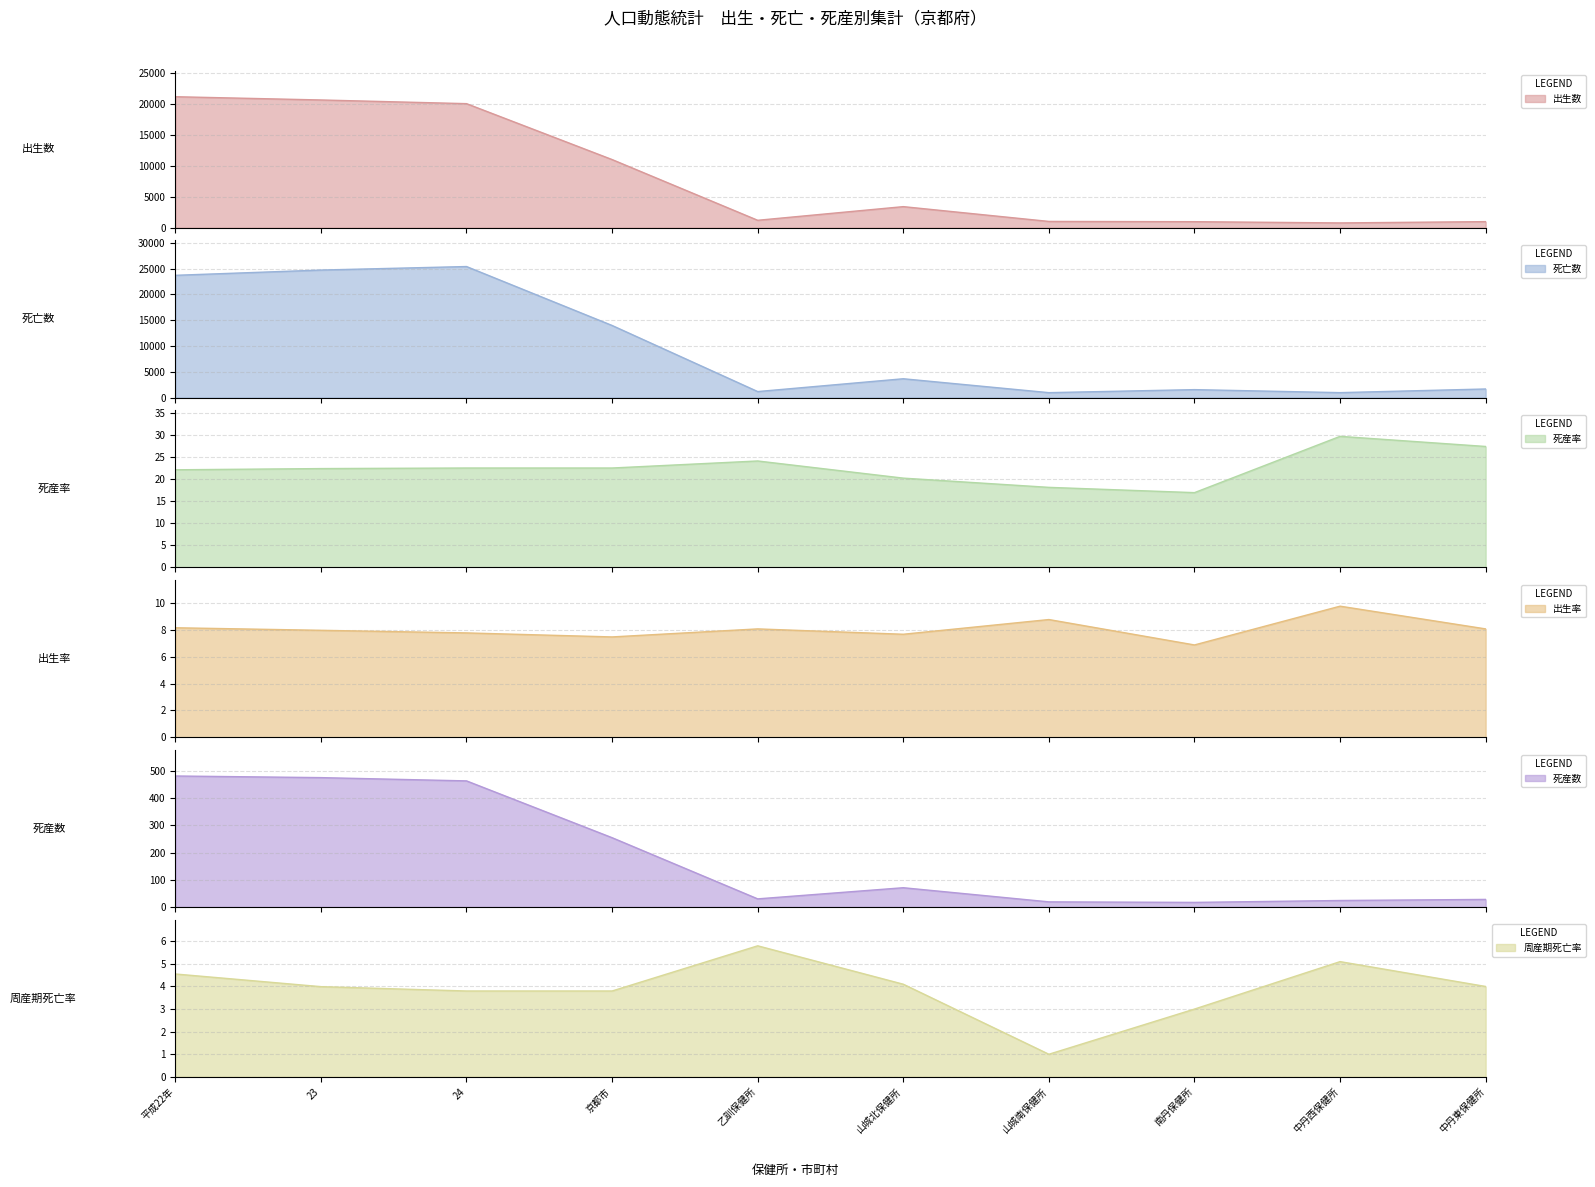

What is the difference between the 周産期死亡率 values at 中丹西保健所 and 京都市?

1.3